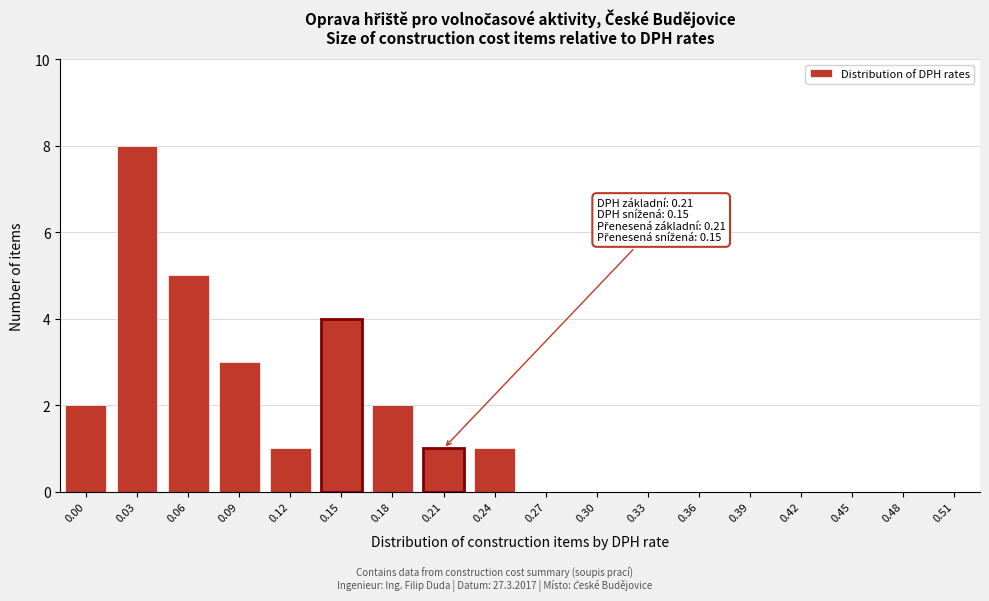

Reading left to right, extract all data points from this chart.

0.00=2	0.03=8	0.06=5	0.09=3	0.12=1	0.15=4	0.18=2	0.21=1	0.24=1	0.27=0	0.30=0	0.33=0	0.36=0	0.39=0	0.42=0	0.45=0	0.48=0	0.51=0